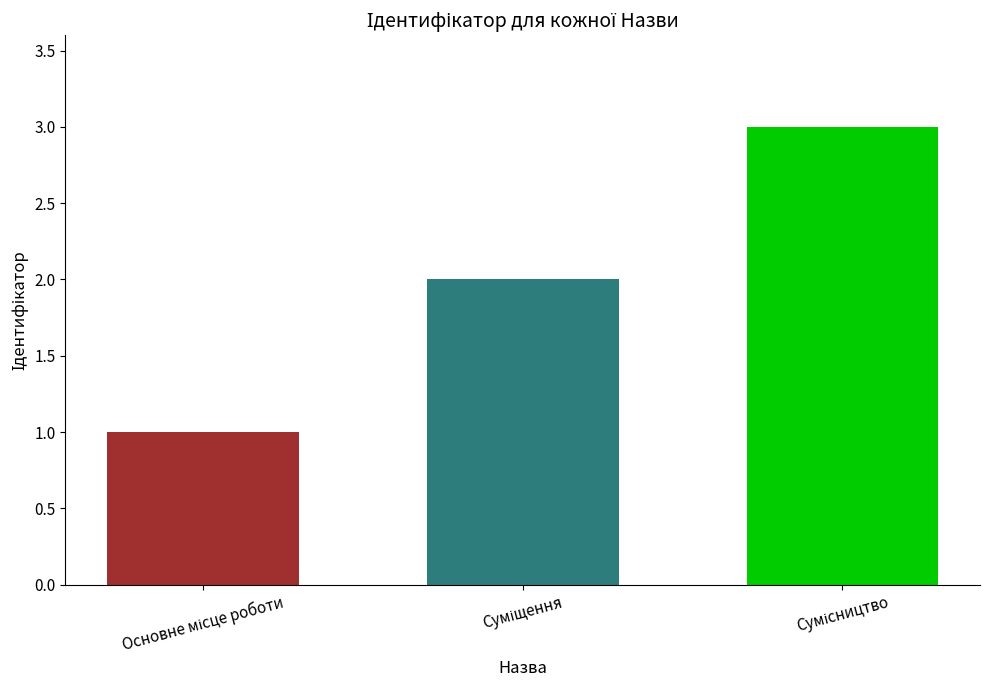

What is the maximum value shown in the chart?

3